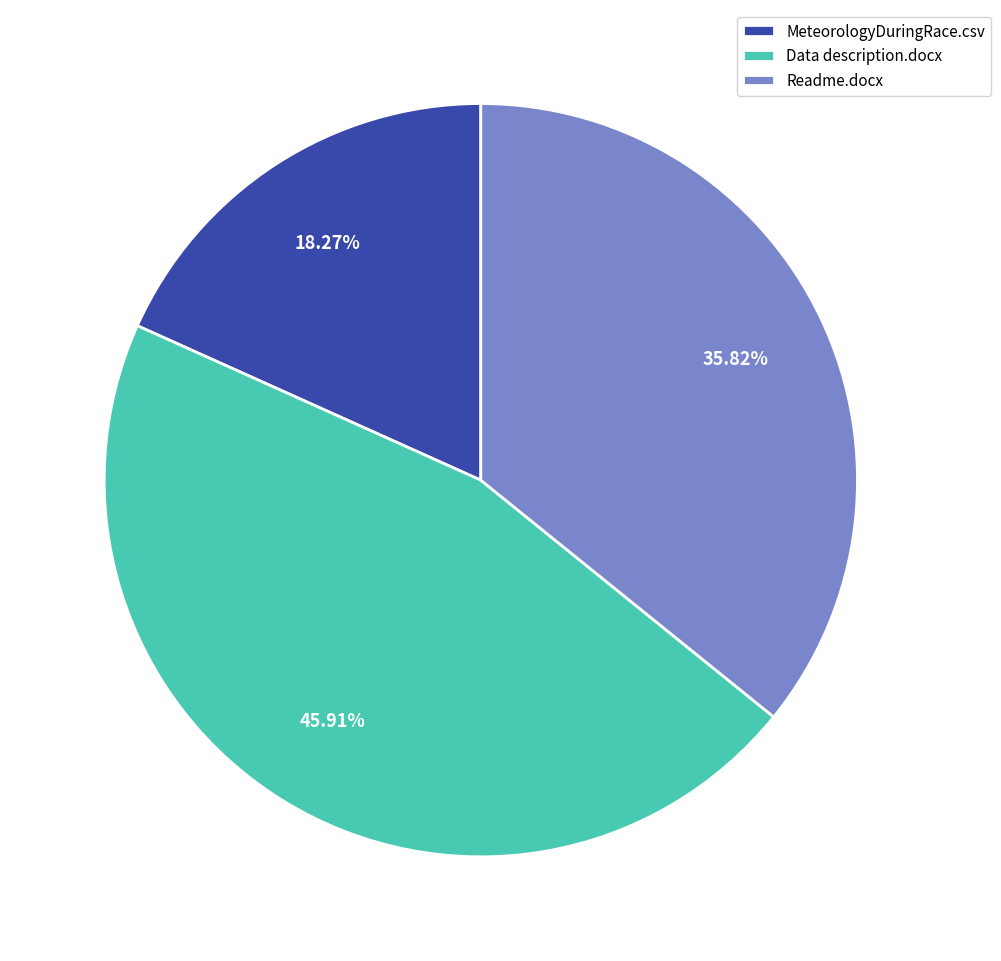

Rank the categories by value from highest to lowest.

Data description.docx, Readme.docx, MeteorologyDuringRace.csv